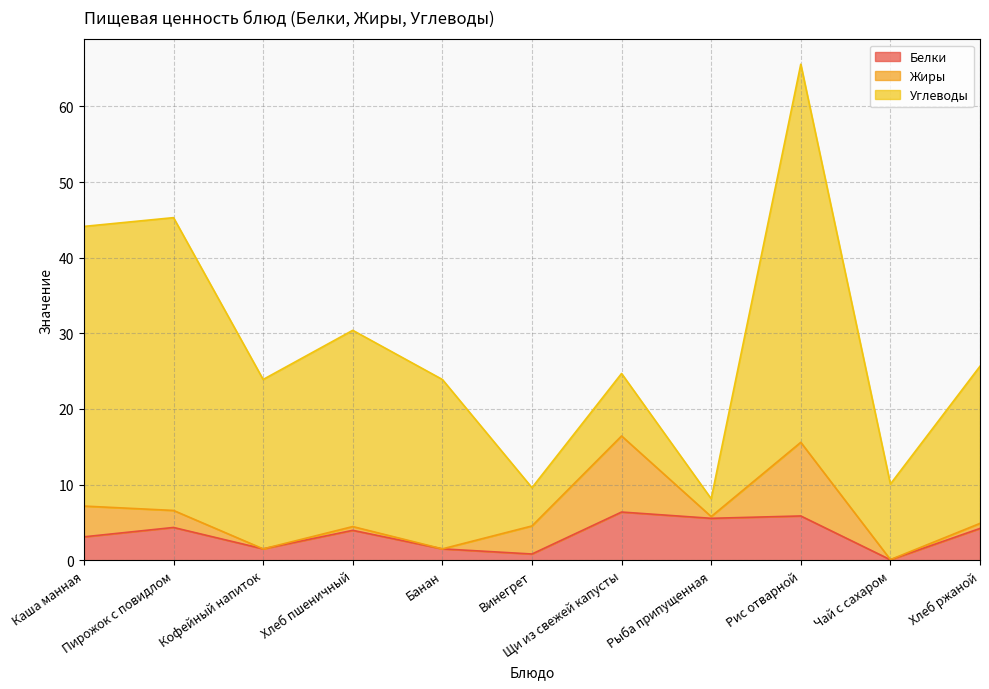

At which label does Углеводы reach its minimum?

Рыба припущенная